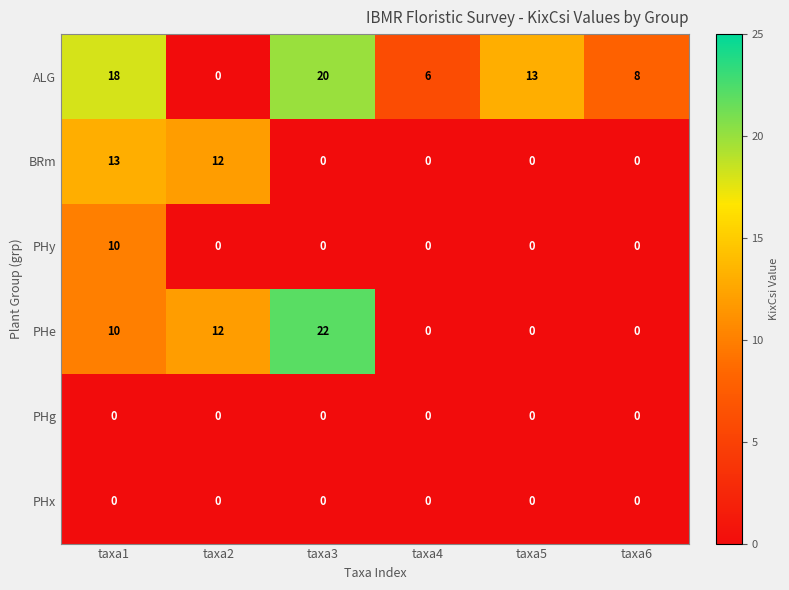

Where does the ALG series first go above 13?

taxa1